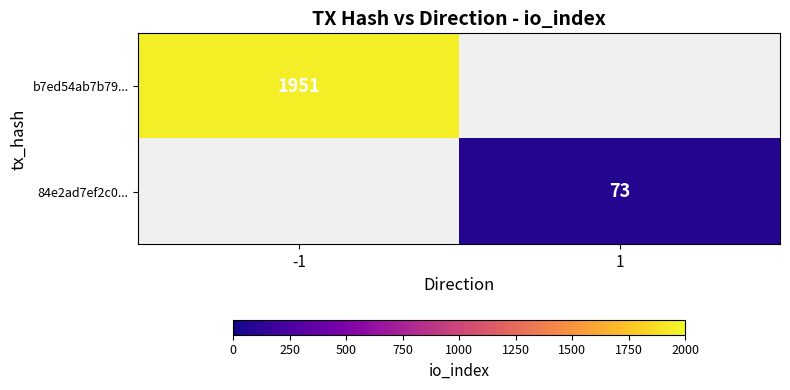

Which has a higher value, 1 or -1?

-1